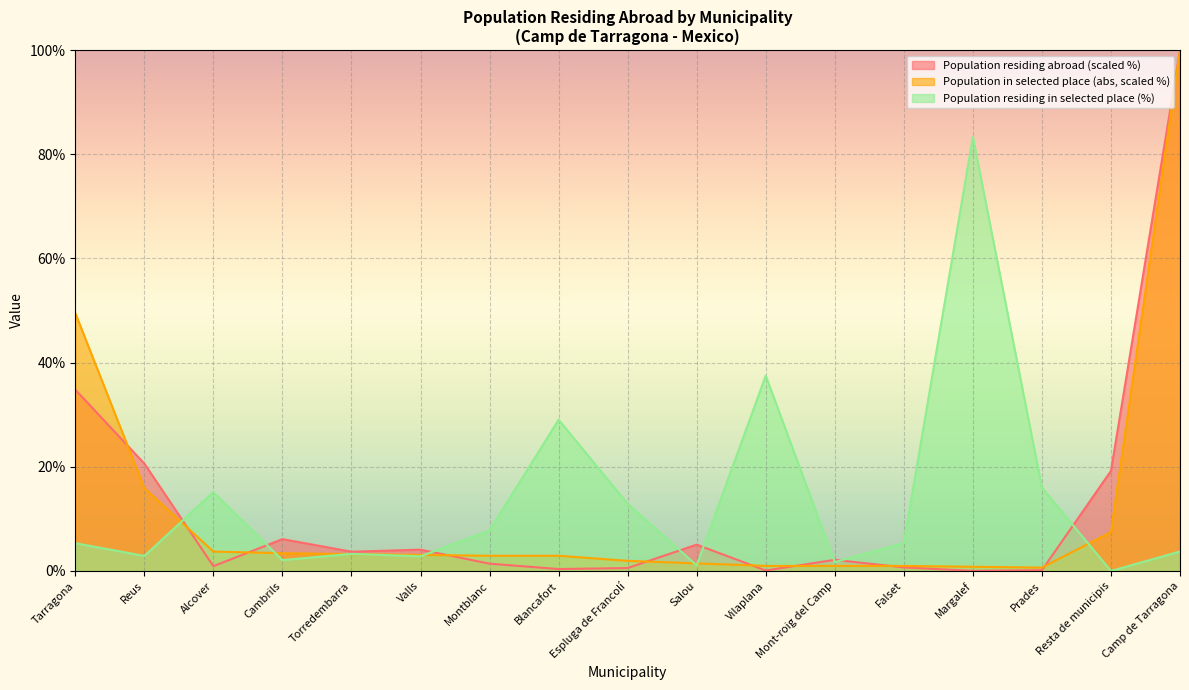

True or false: Population residing abroad and Population residing in selected place (%) cross at least once.

True